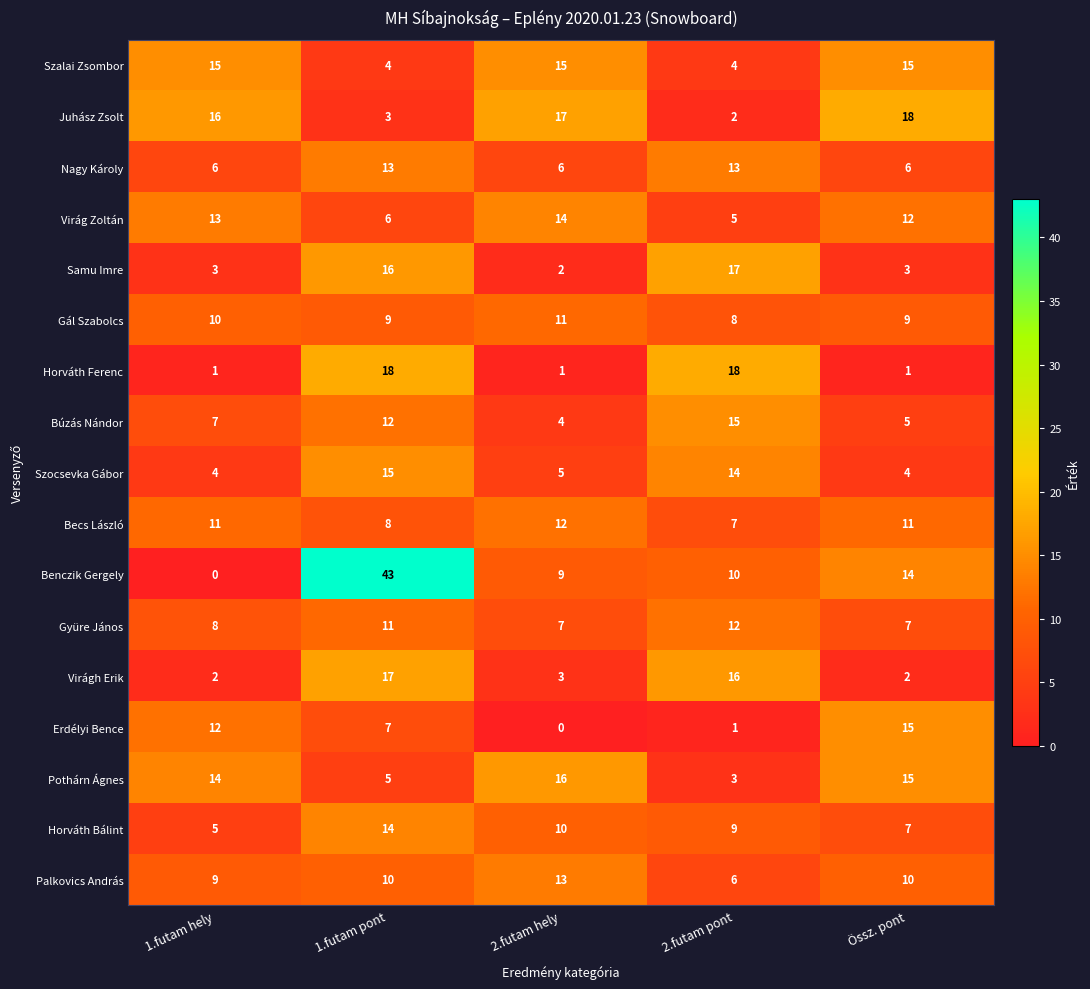

The value of Nagy Károly at 1.futam hely is 6. True or false?

True